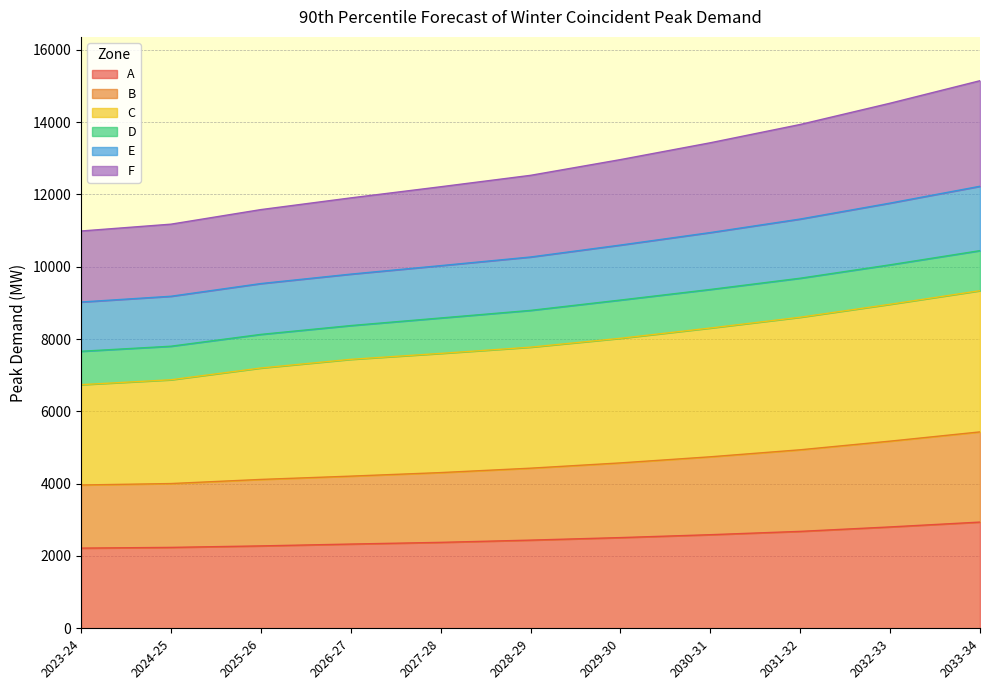

How many lines are shown in the chart?

6